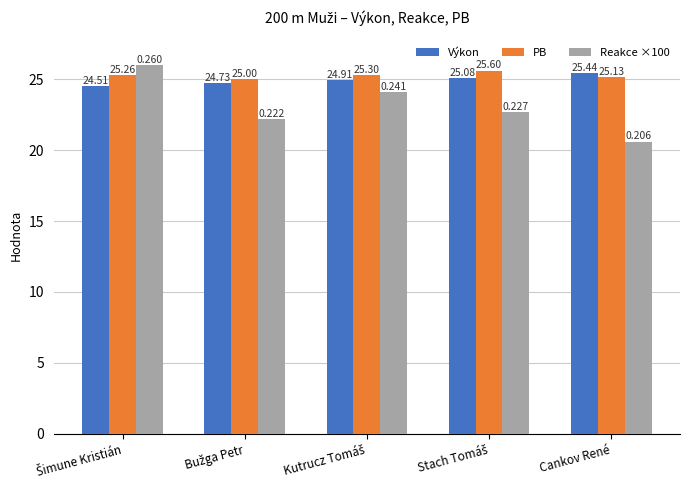

How many bars are there in each group?

3